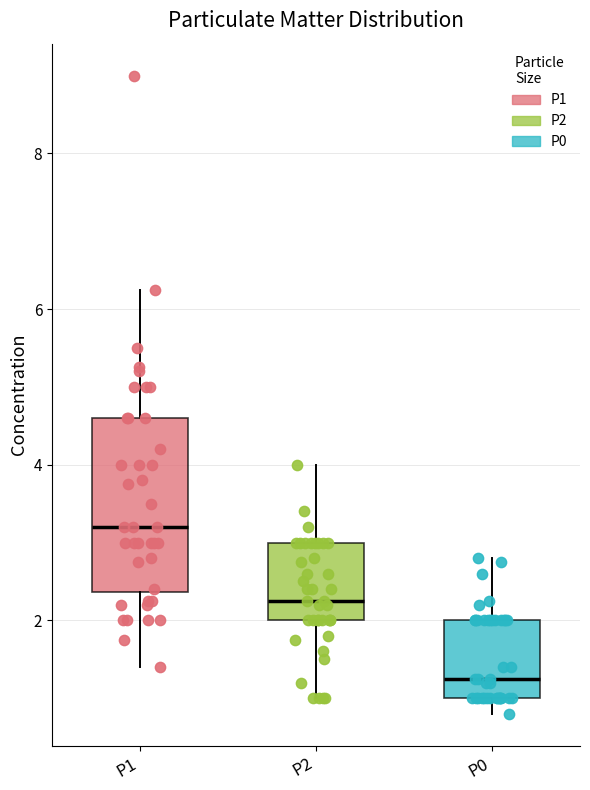

Which box has the lowest median line?

P0